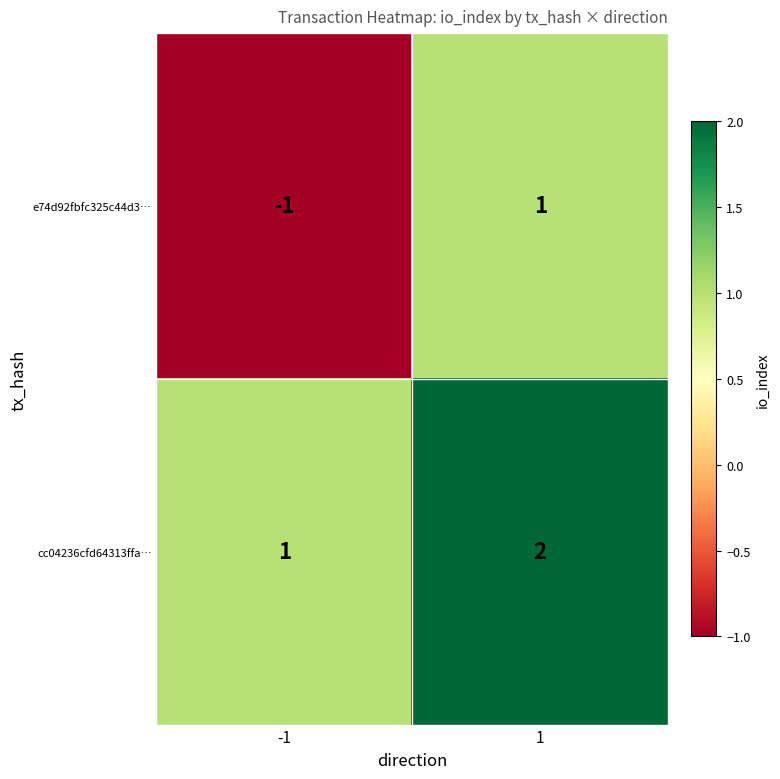

Reading left to right, transcribe all the data shown in this chart.

e74d92fbfc325c44d3…: -1=-1	1=1
cc04236cfd64313ffa…: -1=1	1=2